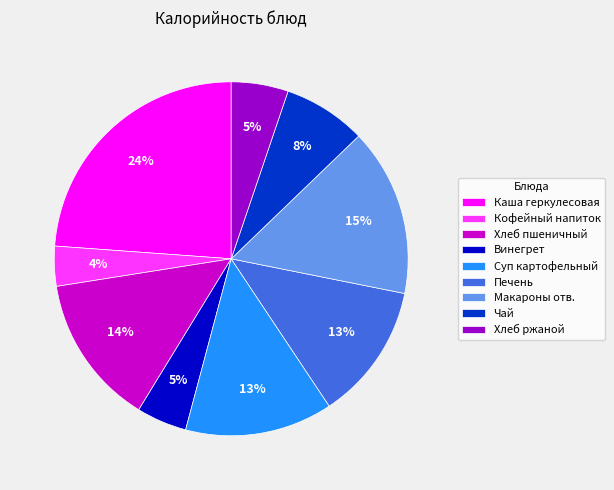

Does any single category account for the majority?

No